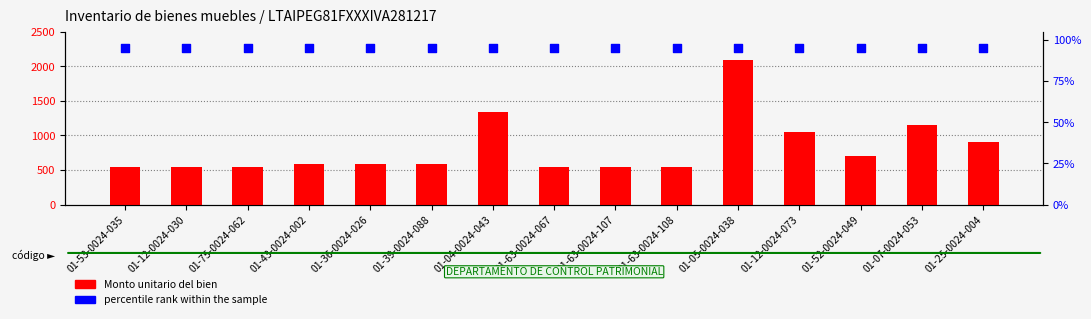

Which series has the largest total across all categories?

Monto unitario del bien